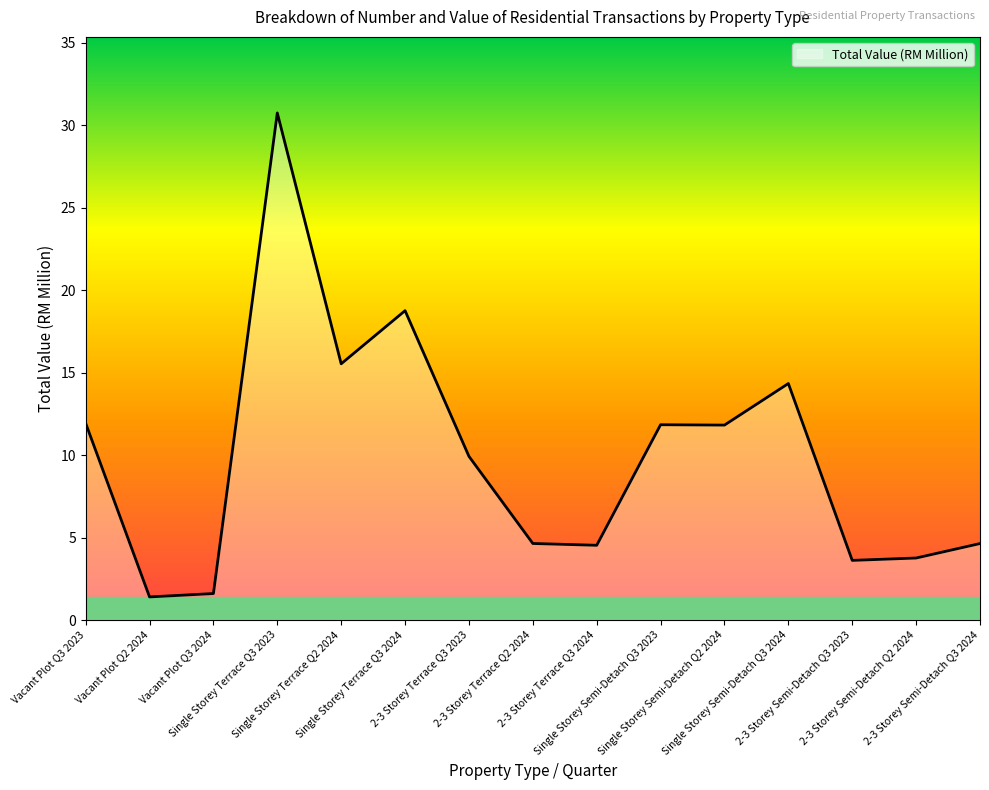

Between 2-3 Storey Terrace Q3 2023 and Vacant Plot Q3 2023, which is larger?

Vacant Plot Q3 2023